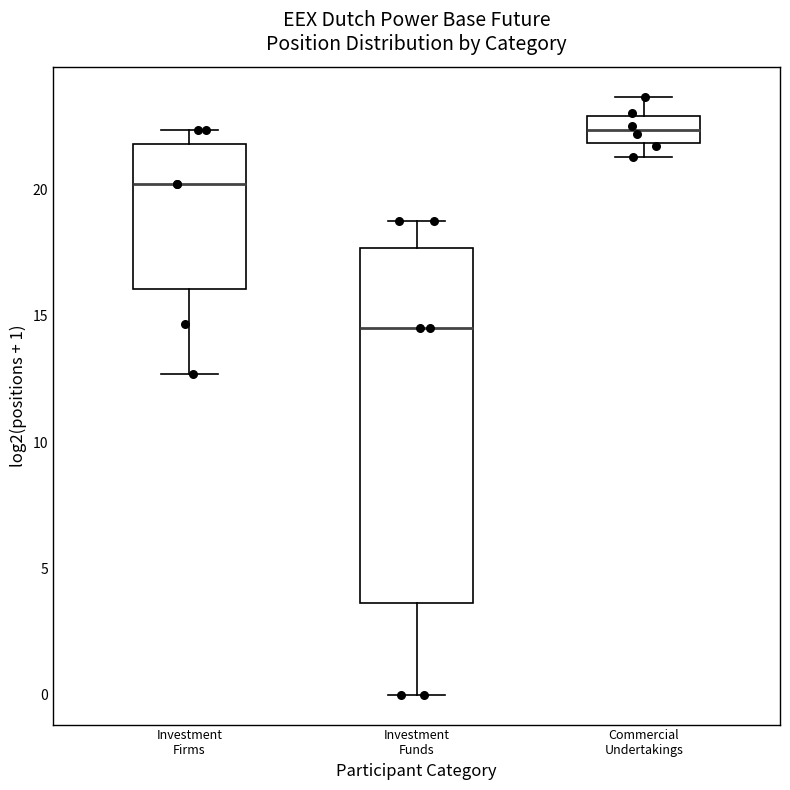

Reading left to right, read every box against the y-axis: the position of its median line, the range the box covers, and the ends of its whiskers. The values are not printed on the chart, so give them approximately, as read against the axis.

Investment Firms: median 20.0, box 16.0 to 22.0, whiskers 12.5 to 22.5
Investment Funds: median 14.5, box 3.5 to 17.5, whiskers 0.0 to 19.0
Commercial Undertakings: median 22.5, box 22.0 to 23.0, whiskers 21.5 to 23.5